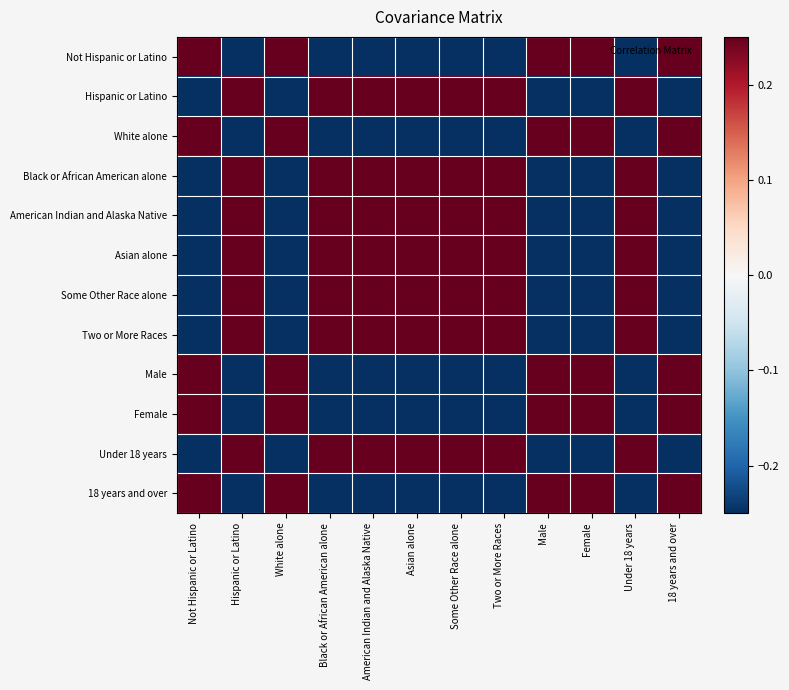

At which category is the sum across all series the highest?

Asian alone